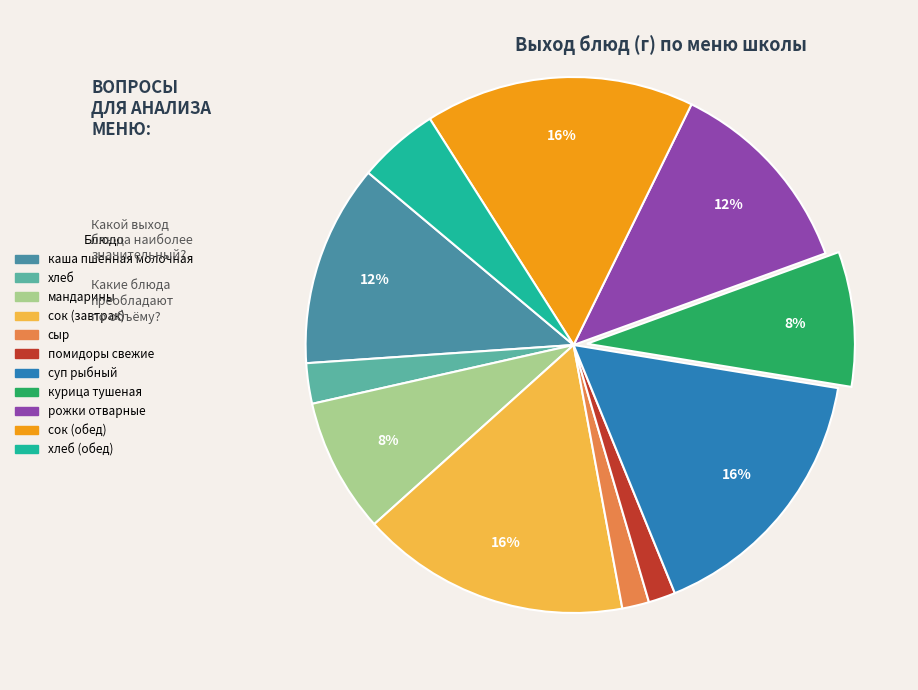

Count the number of slices in the pie.

11